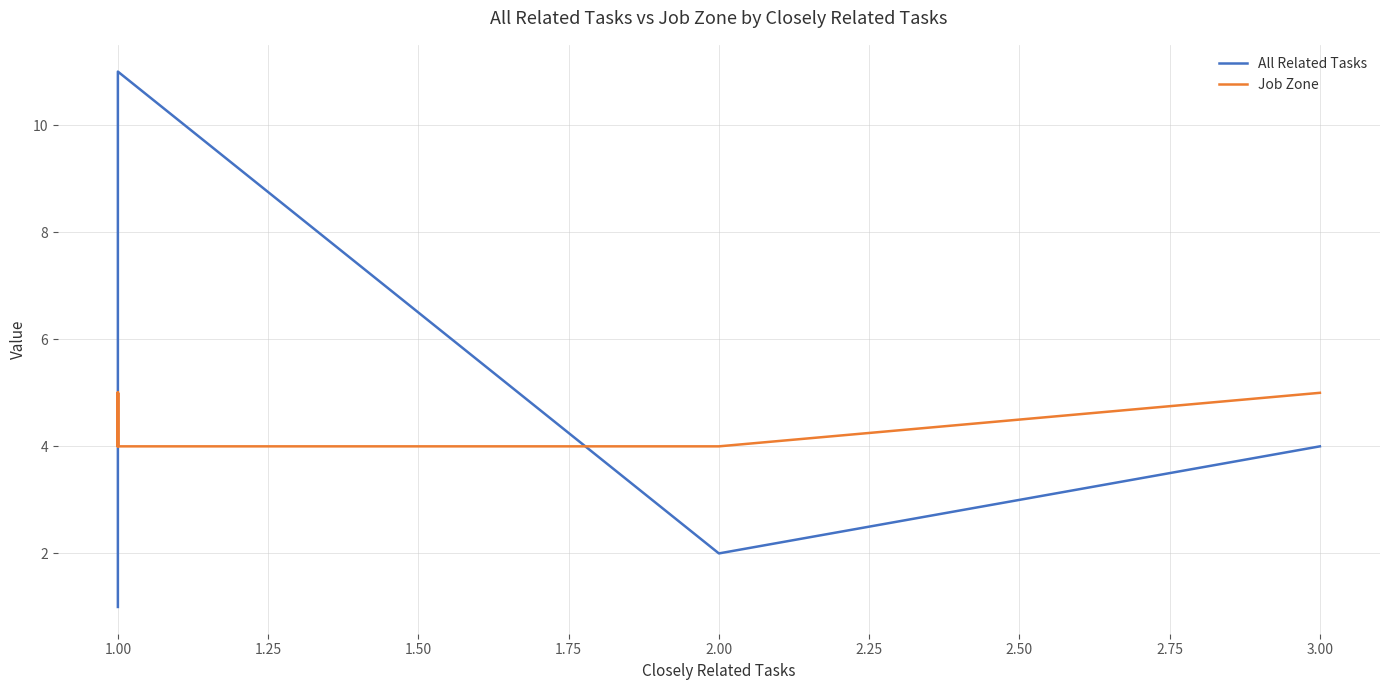

How many series are shown in this chart?

2